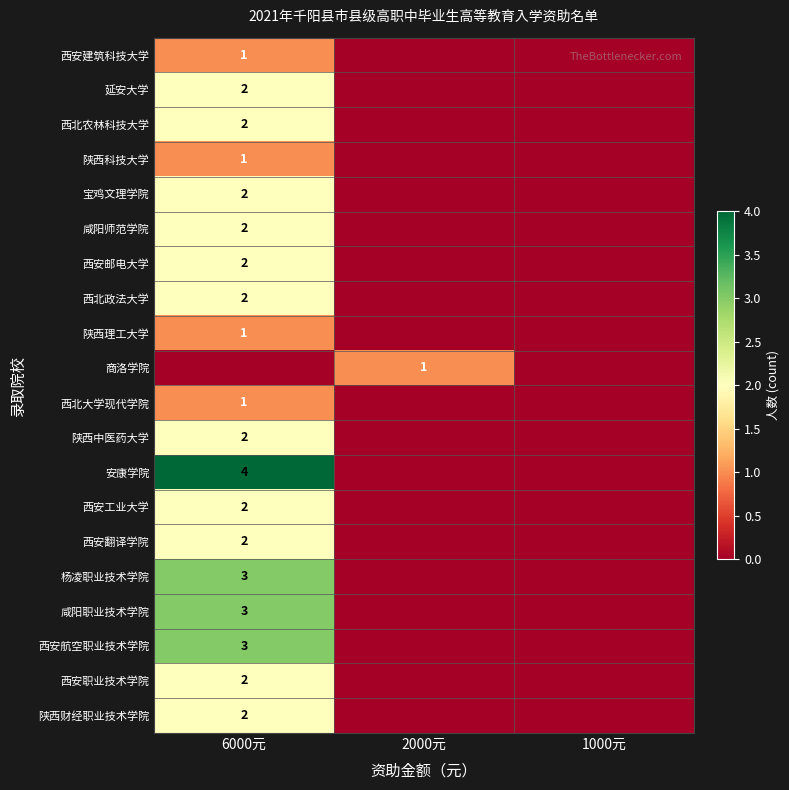

The 陕西中医药大学 series shows 2 at 6000元. True or false?

True